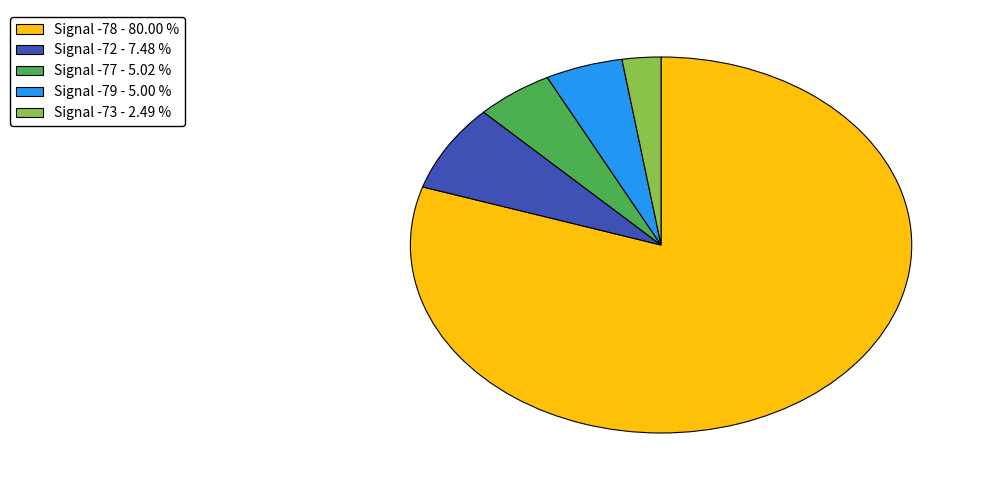

How many slices are in this pie chart?

5